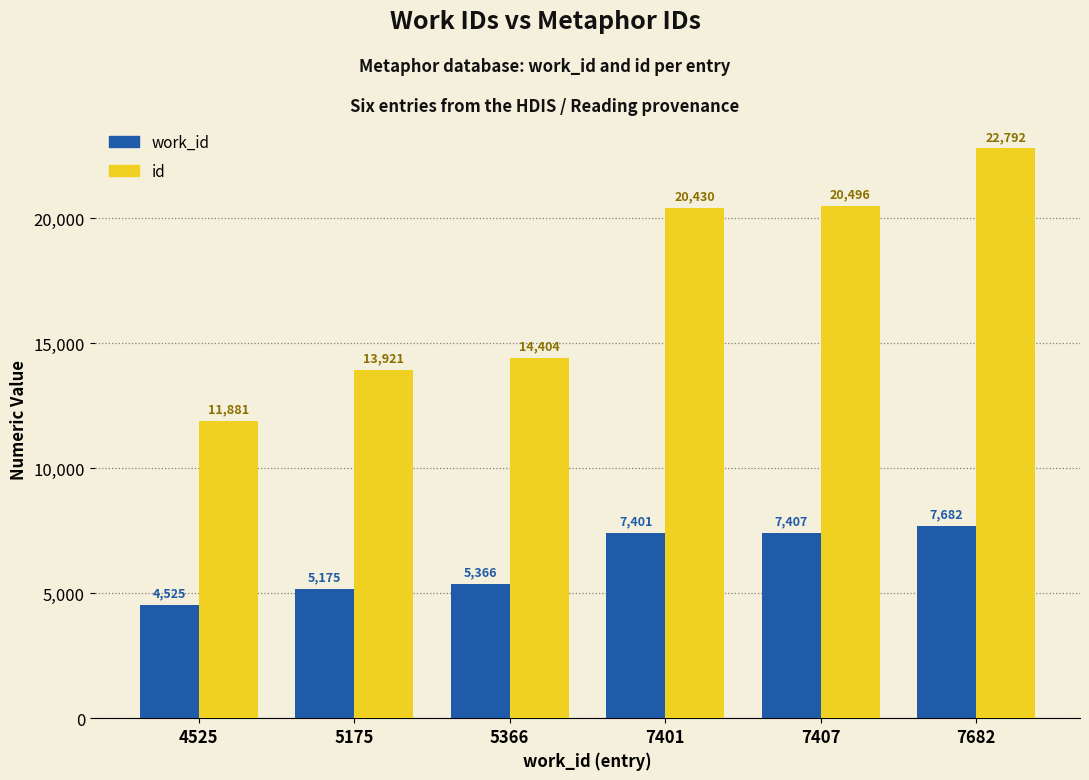

At 7407, list the series in order from largest to smallest.

id, work_id